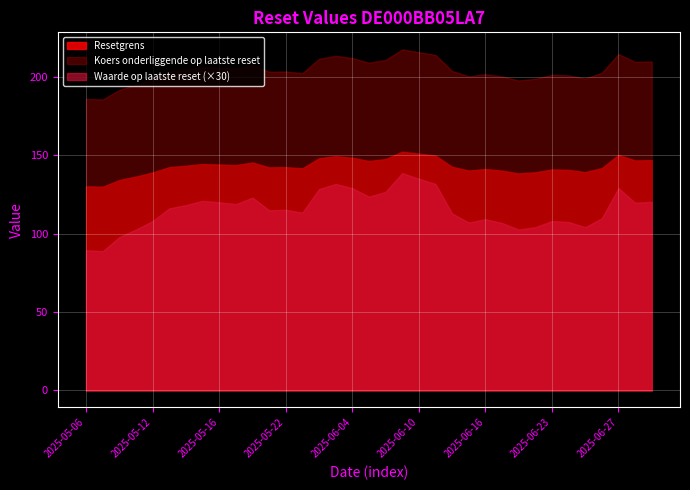

Reading right to left, transcribe all the data shown in this chart.

Resetgrens: 2025-07-01=146.9	2025-06-30=146.7	2025-06-27=150.2	2025-06-26=141.8	2025-06-25=139.2	2025-06-24=140.7	2025-06-23=140.9	2025-06-20=139.1	2025-06-18=138.4	2025-06-17=140.2	2025-06-16=141.2	2025-06-13=140.2	2025-06-12=142.6	2025-06-11=149.8	2025-06-10=151.0	2025-06-09=152.3	2025-06-06=147.6	2025-06-05=146.3	2025-06-04=148.4	2025-06-03=149.4	2025-06-02=148.0	2025-05-23=141.7	2025-05-22=142.4	2025-05-21=142.2	2025-05-20=145.4	2025-05-19=143.7	2025-05-16=144.1	2025-05-15=144.4	2025-05-14=143.3	2025-05-13=142.4	2025-05-12=139.0	2025-05-09=136.4	2025-05-08=134.2	2025-05-07=129.9	2025-05-06=130.2
Koers onderliggende op laatste reset: 2025-07-01=209.8	2025-06-30=209.5	2025-06-27=214.6	2025-06-26=202.6	2025-06-25=198.9	2025-06-24=200.9	2025-06-23=201.3	2025-06-20=198.8	2025-06-18=197.7	2025-06-17=200.3	2025-06-16=201.7	2025-06-13=200.3	2025-06-12=203.8	2025-06-11=214.0	2025-06-10=215.7	2025-06-09=217.5	2025-06-06=210.8	2025-06-05=209.0	2025-06-04=212.0	2025-06-03=213.4	2025-06-02=211.5	2025-05-23=202.4	2025-05-22=203.4	2025-05-21=203.2	2025-05-20=207.7	2025-05-19=205.2	2025-05-16=205.8	2025-05-15=206.2	2025-05-14=204.7	2025-05-13=203.4	2025-05-12=198.5	2025-05-09=194.8	2025-05-08=191.7	2025-05-07=185.6	2025-05-06=186.0
Waarde op laatste reset: 2025-07-01=4.0	2025-06-30=4.0	2025-06-27=4.3	2025-06-26=3.7	2025-06-25=3.5	2025-06-24=3.6	2025-06-23=3.6	2025-06-20=3.5	2025-06-18=3.4	2025-06-17=3.6	2025-06-16=3.6	2025-06-13=3.6	2025-06-12=3.8	2025-06-11=4.4	2025-06-10=4.5	2025-06-09=4.6	2025-06-06=4.2	2025-06-05=4.1	2025-06-04=4.3	2025-06-03=4.4	2025-06-02=4.3	2025-05-23=3.8	2025-05-22=3.8	2025-05-21=3.8	2025-05-20=4.1	2025-05-19=4.0	2025-05-16=4.0	2025-05-15=4.0	2025-05-14=3.9	2025-05-13=3.9	2025-05-12=3.6	2025-05-09=3.4	2025-05-08=3.3	2025-05-07=3.0	2025-05-06=3.0